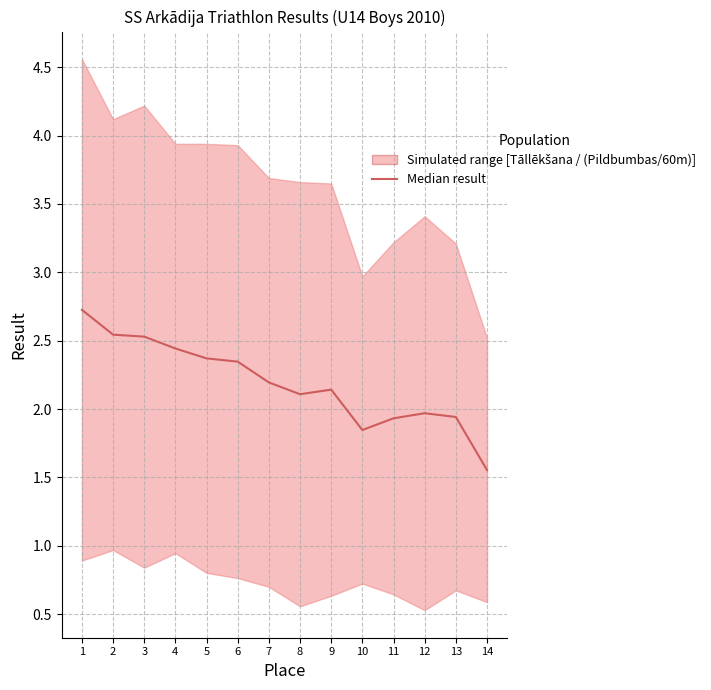

What is the minimum value shown in the chart?

1.6